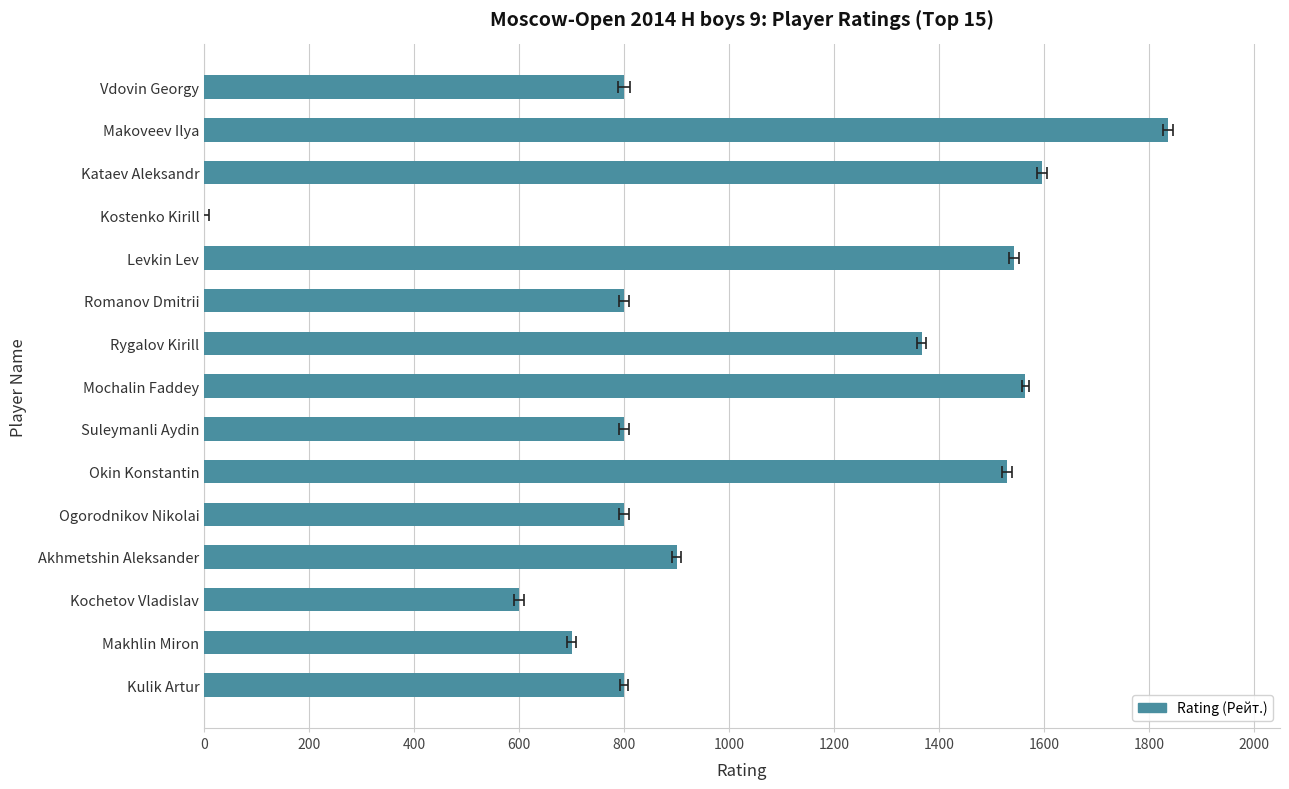

How many categories are shown in the chart?

15